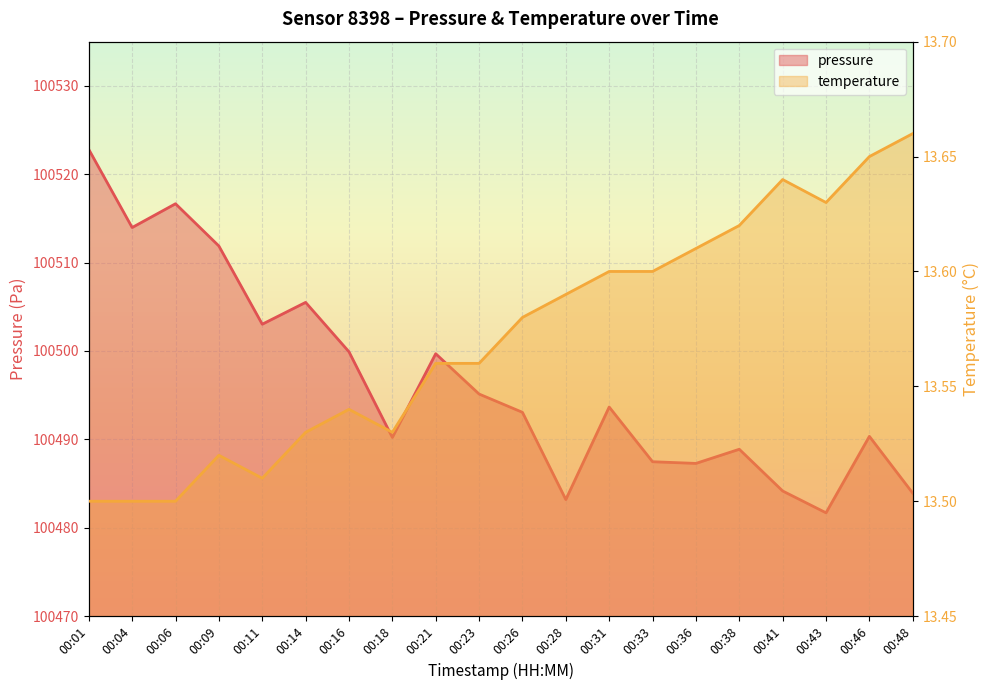

True or false: temperature and pressure cross at least once.

False